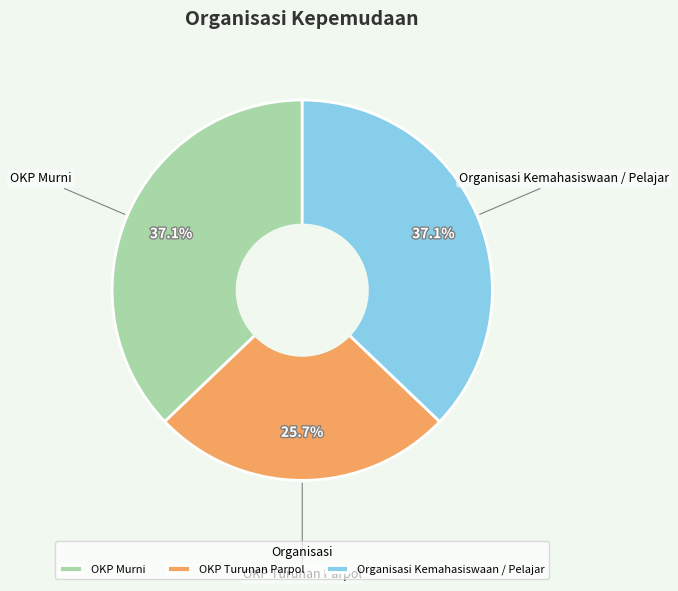

True or false: Organisasi Kemahasiswaan / Pelajar accounts for 37% of the total.

True